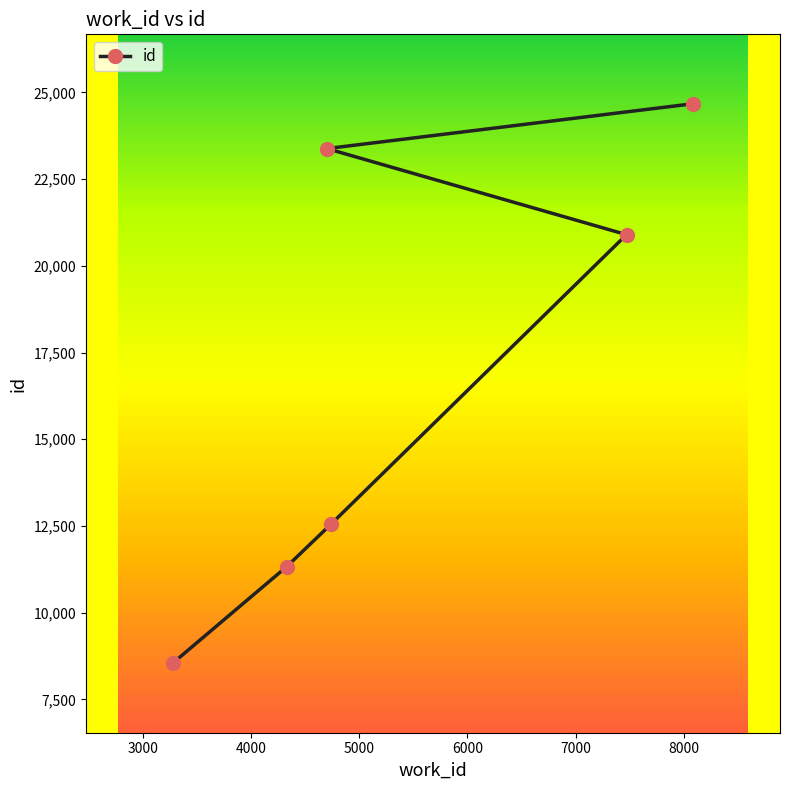

What is the difference between the second highest and minimum values?

14844